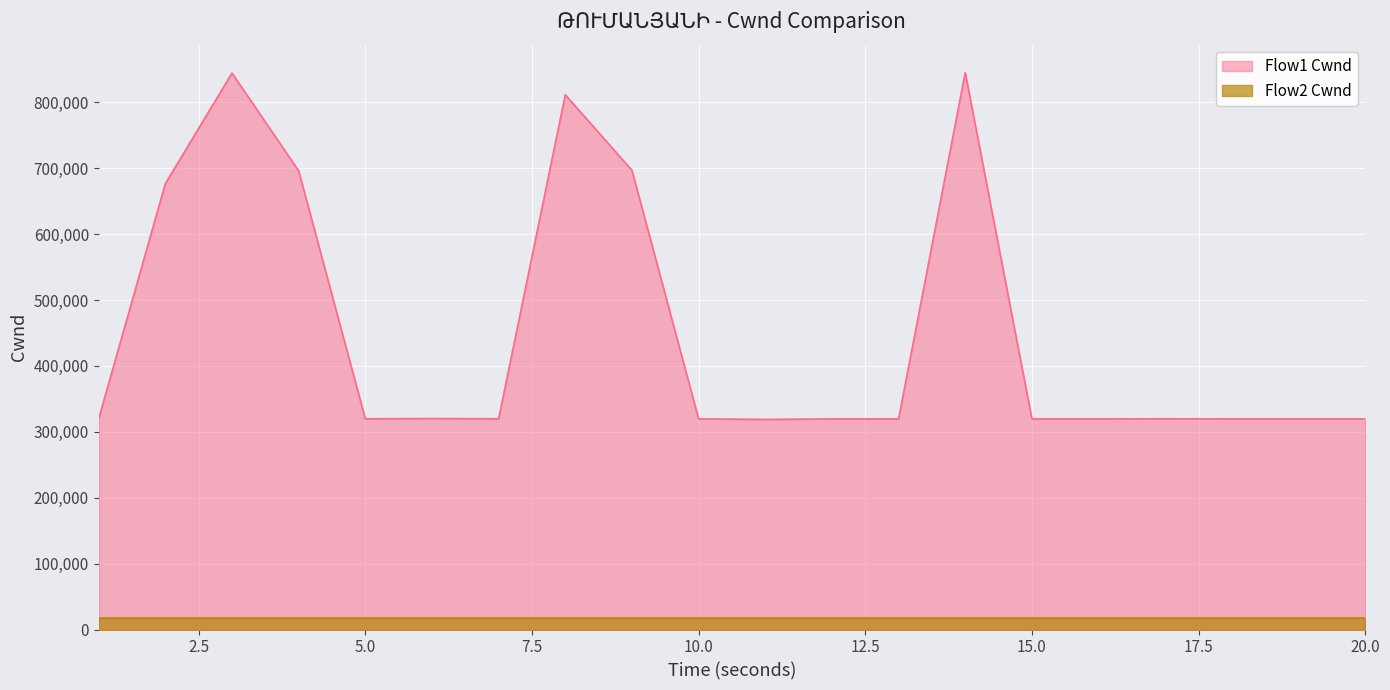

Between 1 and 17, which is larger?

17